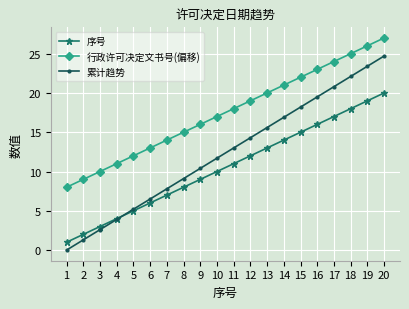

Read the 累计趋势 value at 8.

9.1